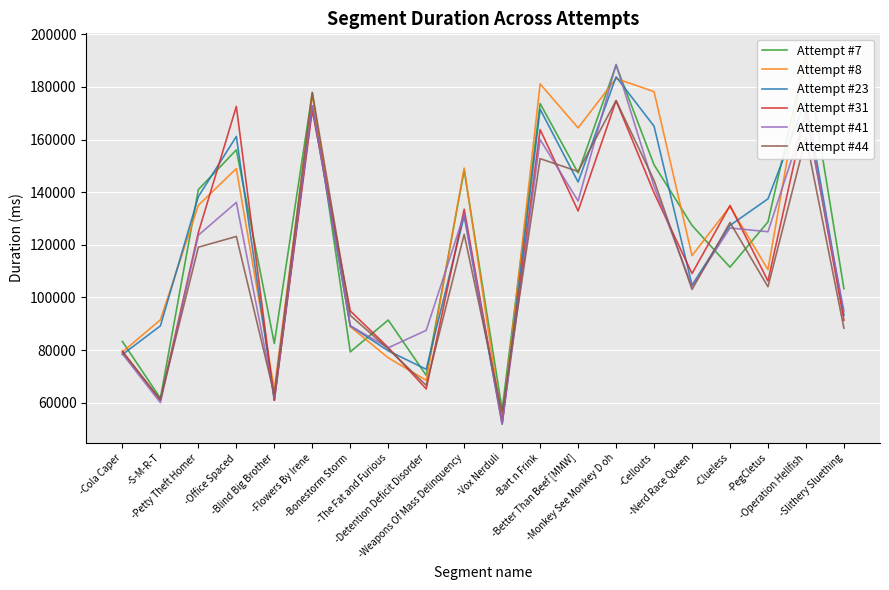

At -Cellouts, list the series in order from largest to smallest.

Attempt #8, Attempt #23, Attempt #7, Attempt #44, Attempt #41, Attempt #31